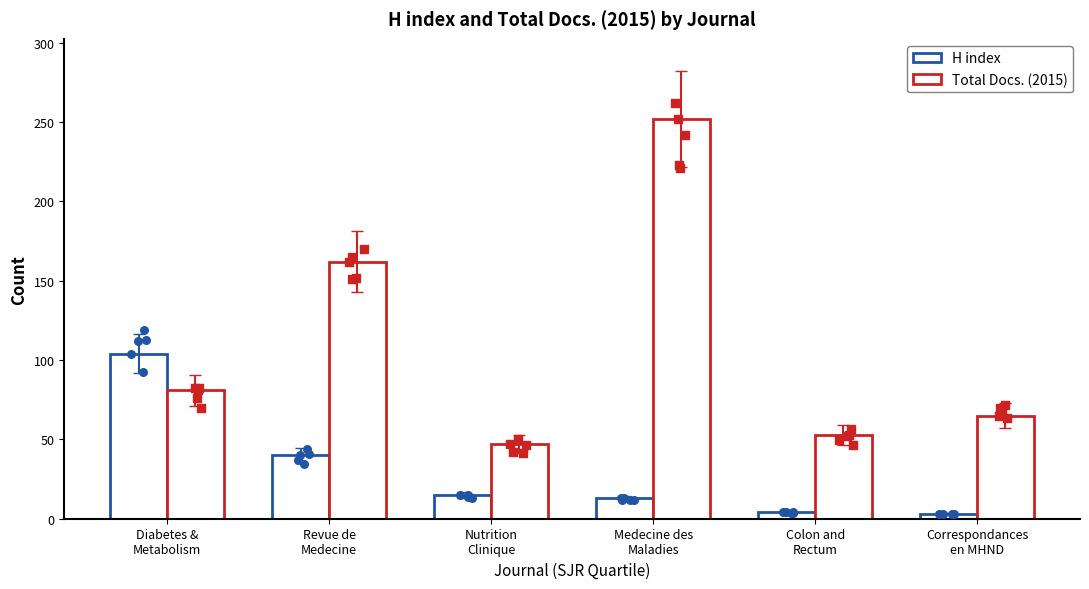

Which series reaches the maximum Y coordinate?

Total Docs. (2015)